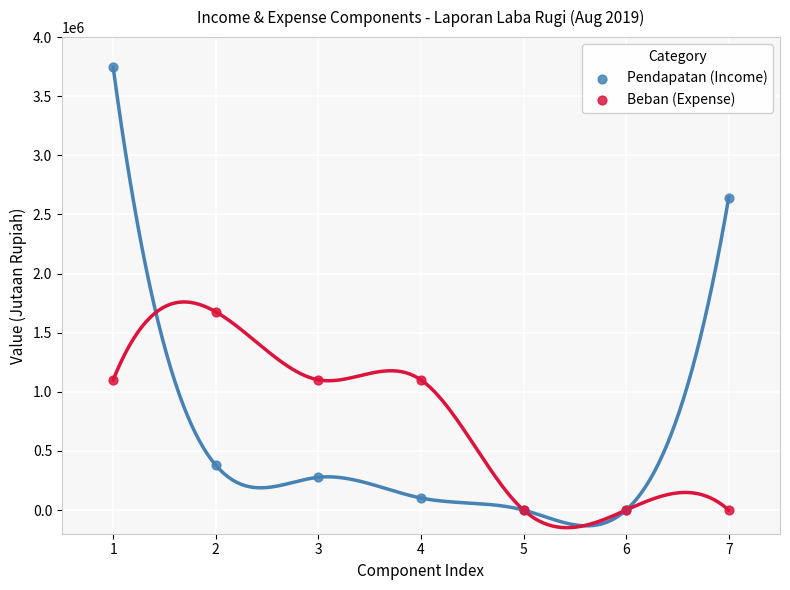

What are all the series names shown in the legend?

Pendapatan (Income), Beban (Expense)